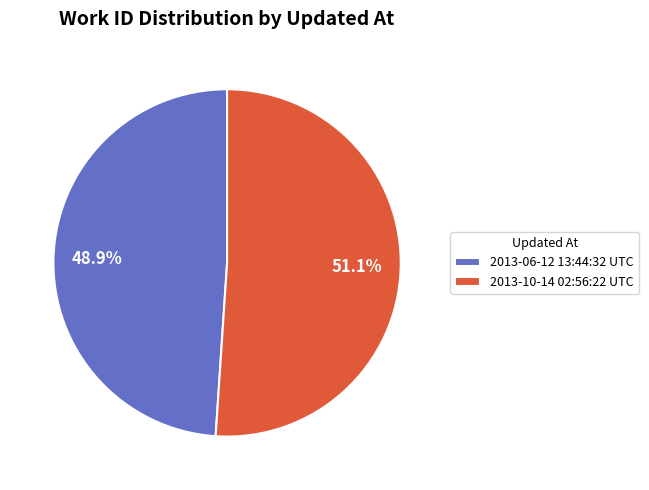

Which category has the smallest portion of the pie?

2013-06-12 13:44:32 UTC